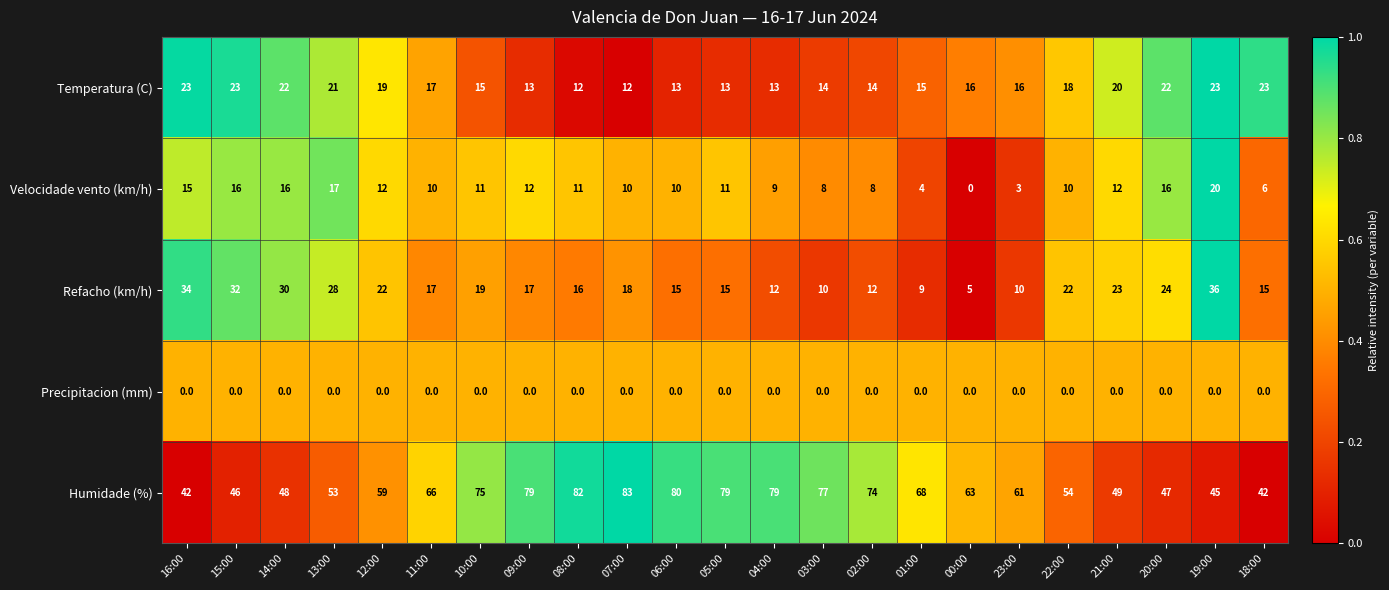

Rank the series at 18:00 from lowest to highest value.

Precipitacion (mm), Velocidade vento (km/h), Refacho (km/h), Temperatura (C), Humidade (%)